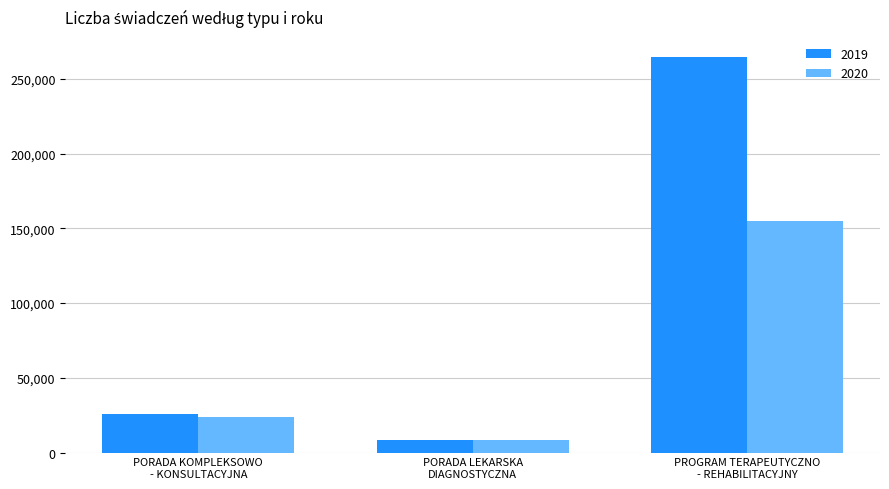

What is the label of the 1st bar from the right?

PROGRAM TERAPEUTYCZNO
- REHABILITACYJNY